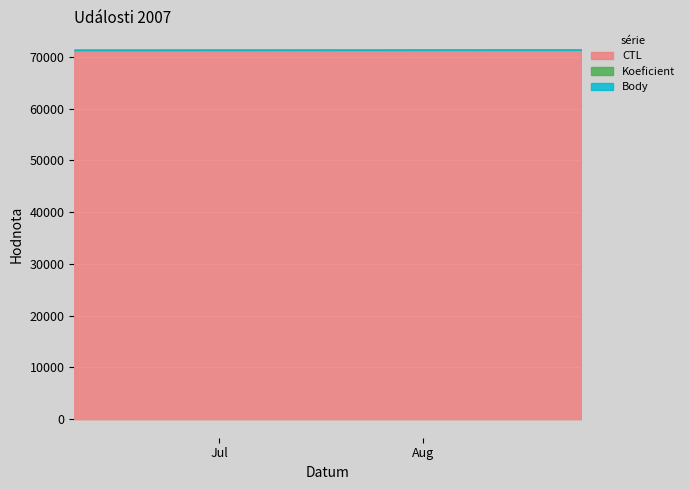

What is the spread (max minus min) of values at 2007-08-25?

71324